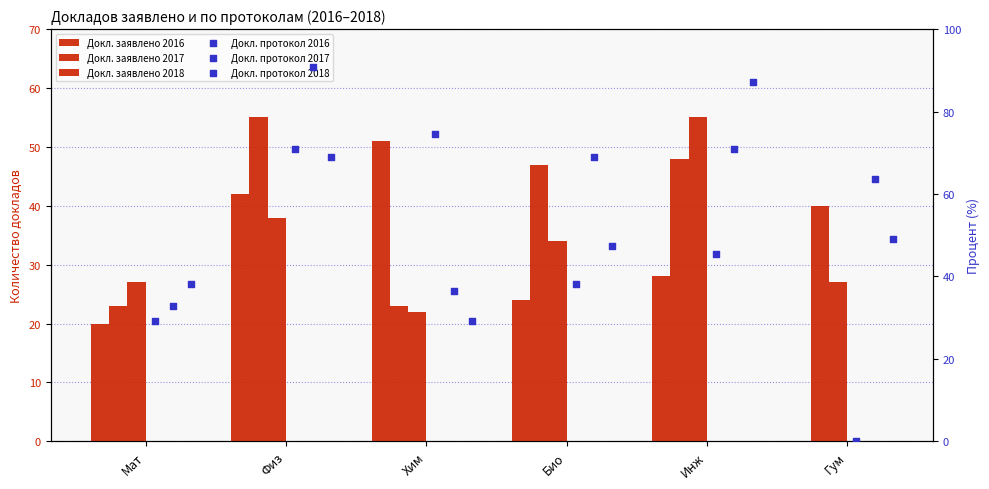

Which series reaches the maximum Y coordinate?

Докладов по протоколам 2017